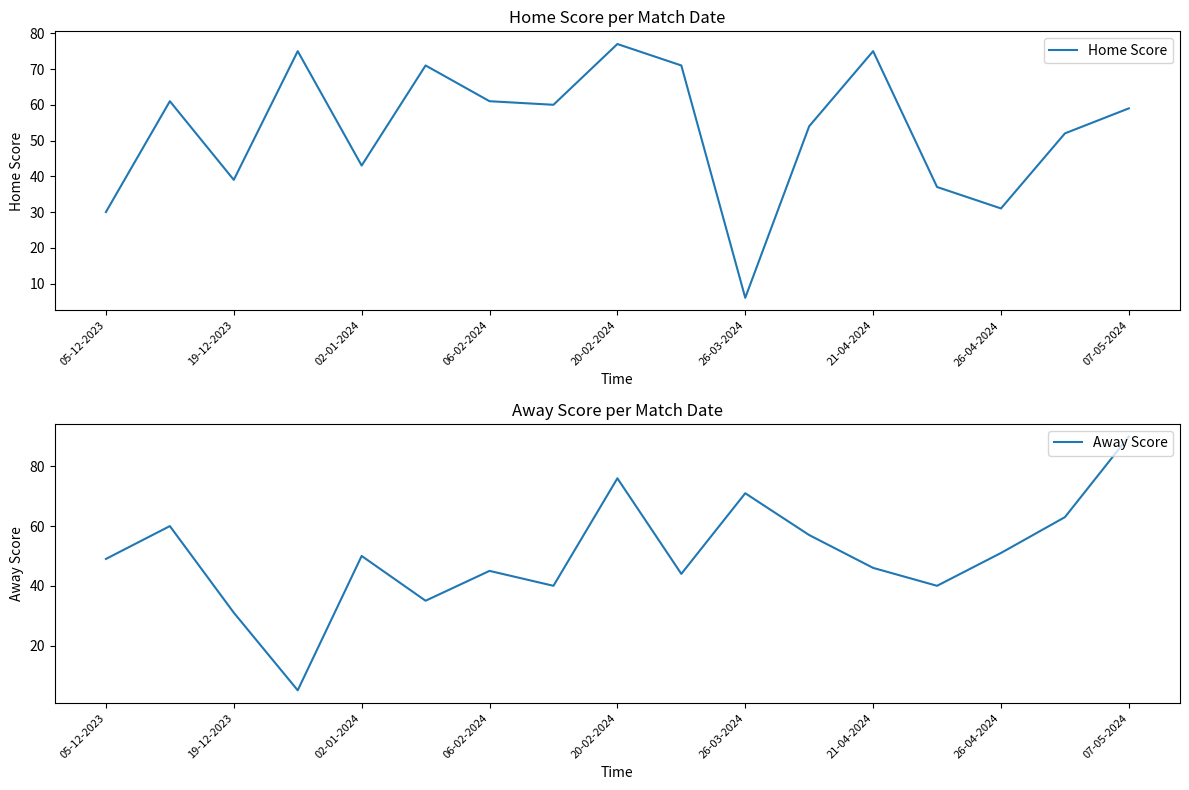

Is it true that Home Score equals 87 at 07-05-2024?

False